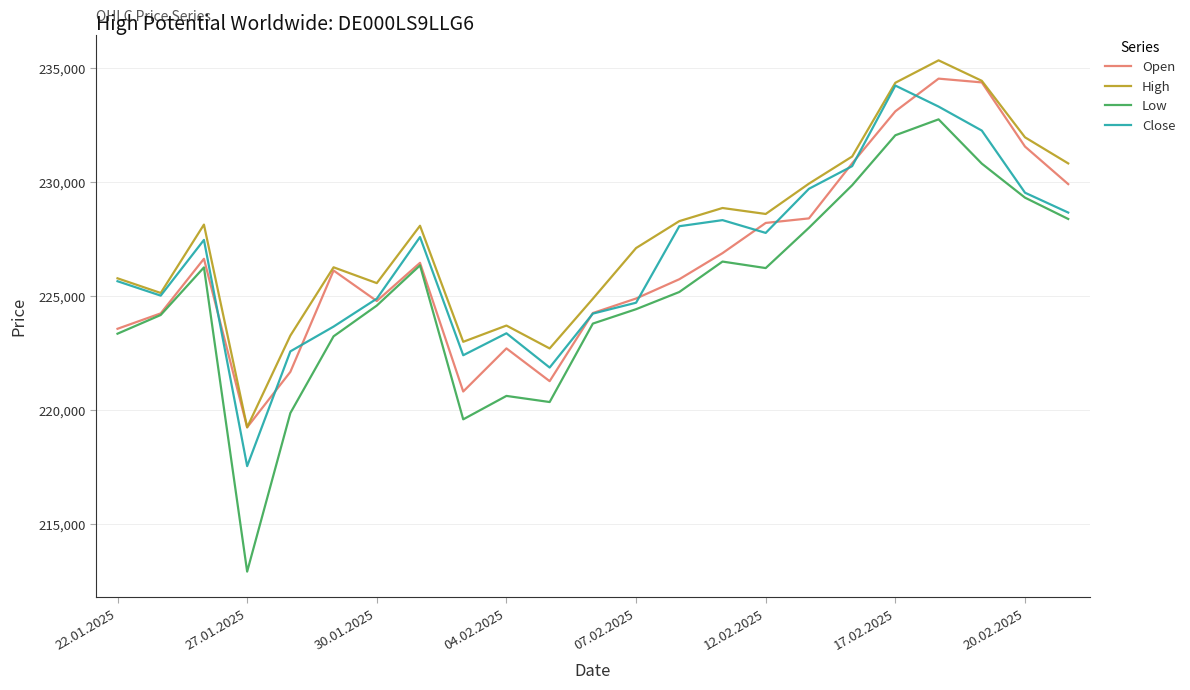

Which series has the widest spread of values?

Low